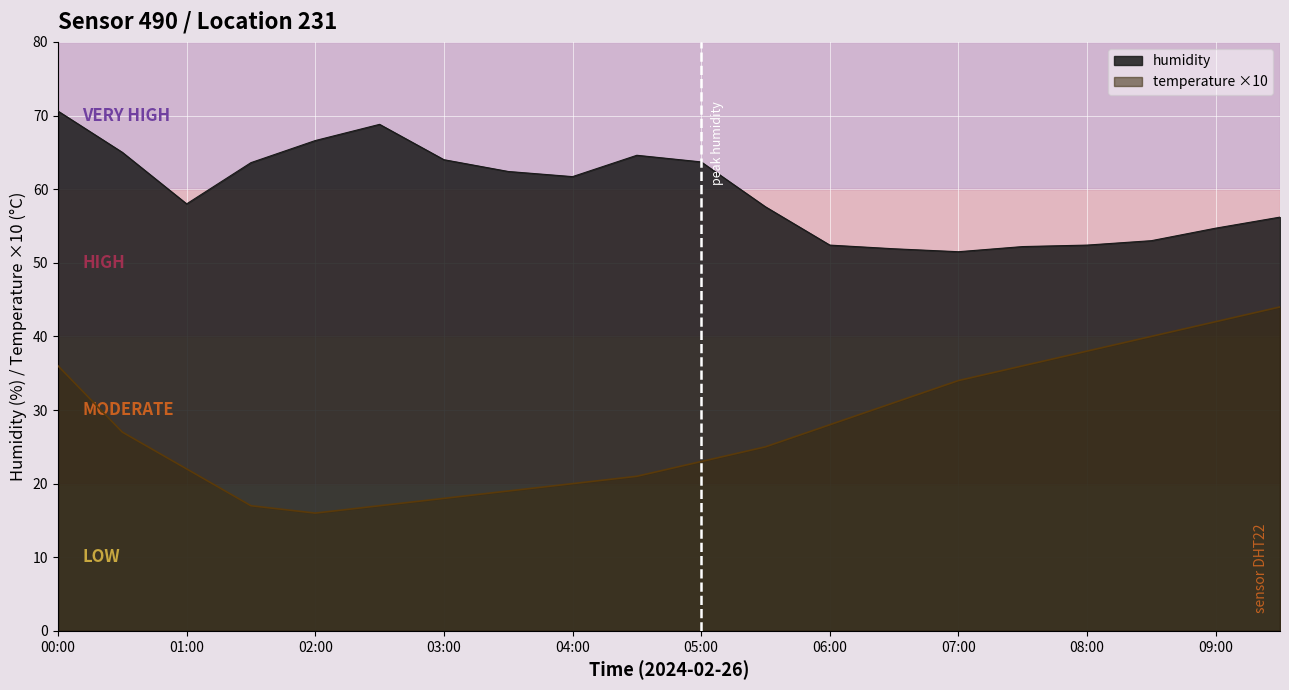

Rank the series by their maximum value, from highest to lowest.

humidity, temperature